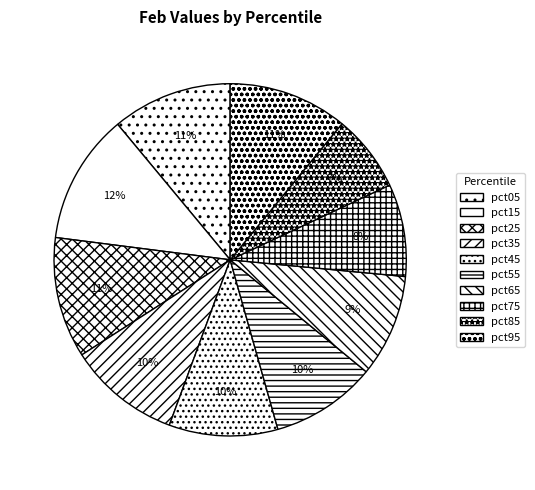

Rank the categories by value from highest to lowest.

pct15, pct25, pct05, pct95, pct35, pct45, pct55, pct65, pct75, pct85